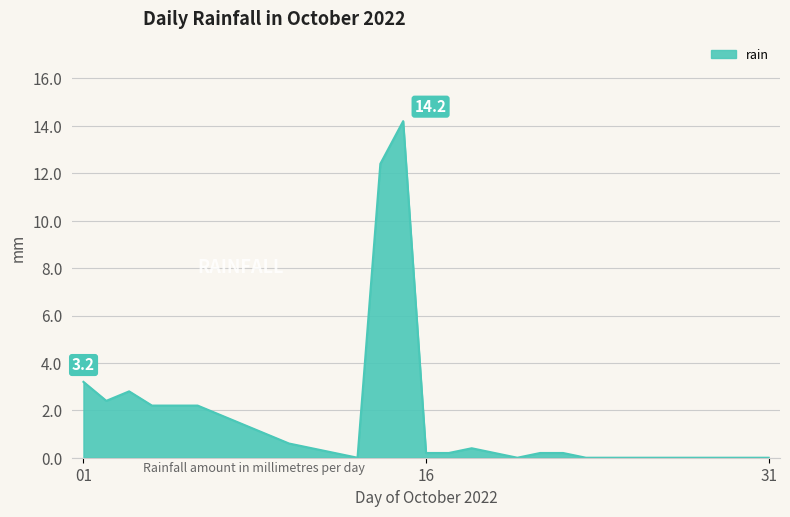

What is the average value?

1.6